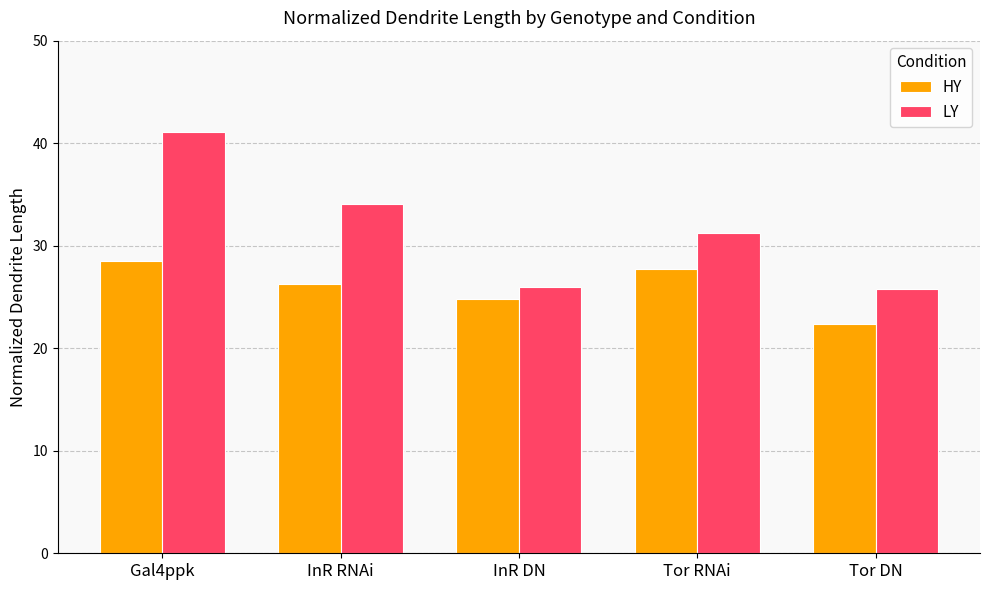

What is the value of the LY bar at the 3rd from the left?

26.0